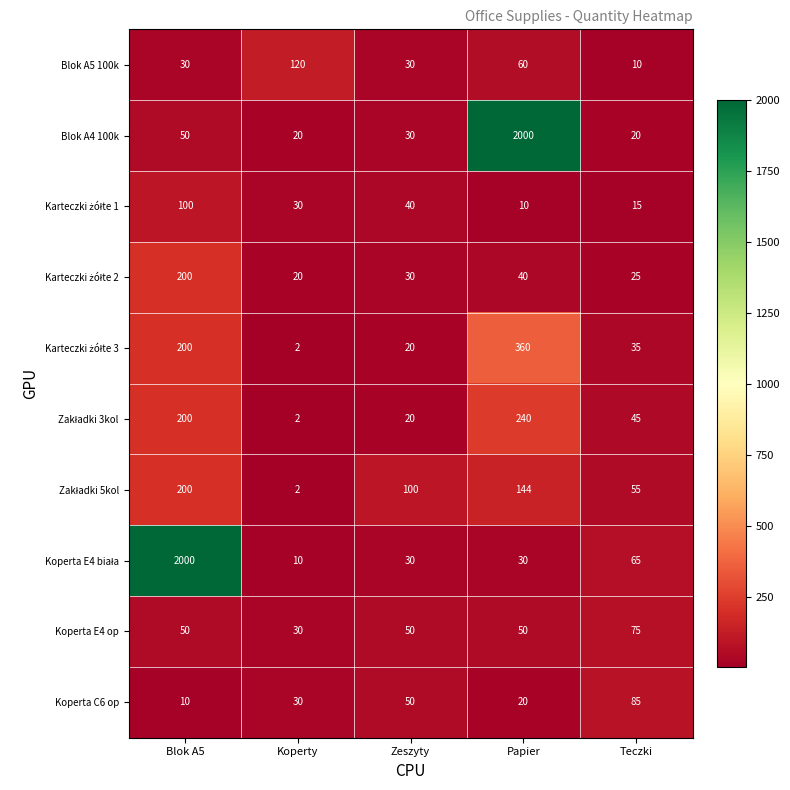

How many categories are shown in the chart?

5